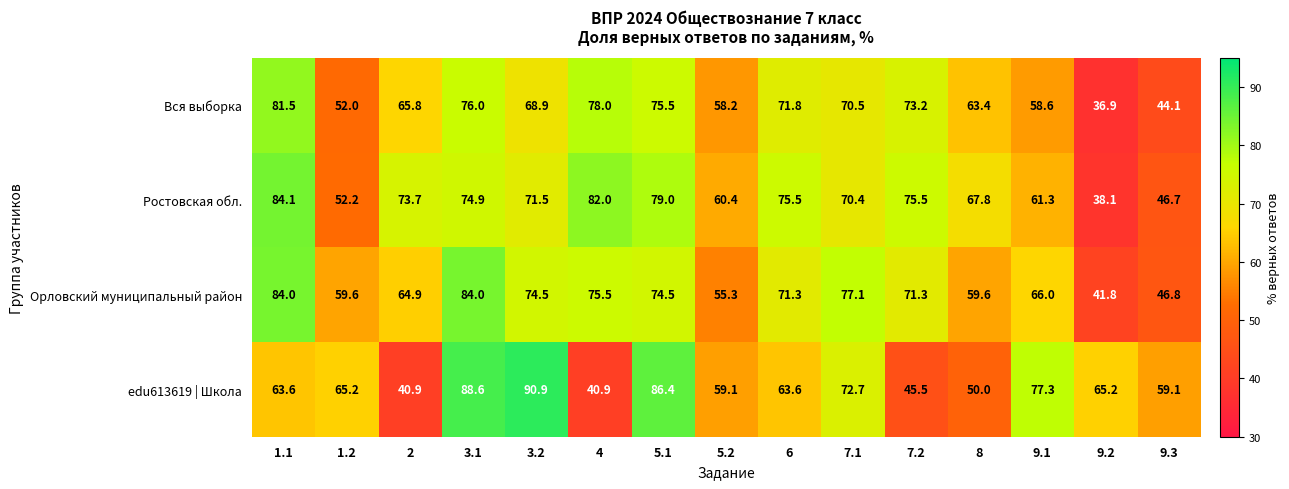

Rank the series by their maximum value, from highest to lowest.

edu613619 | Школа, Ростовская обл., Орловский муниципальный район, Вся выборка